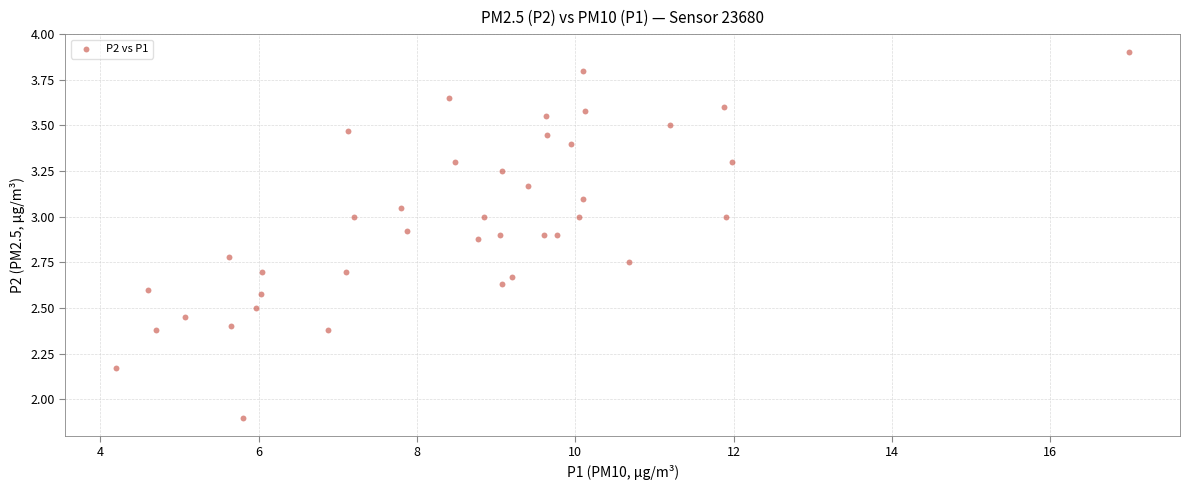

What Y value in the scatter plot is closest to 2?

1.9